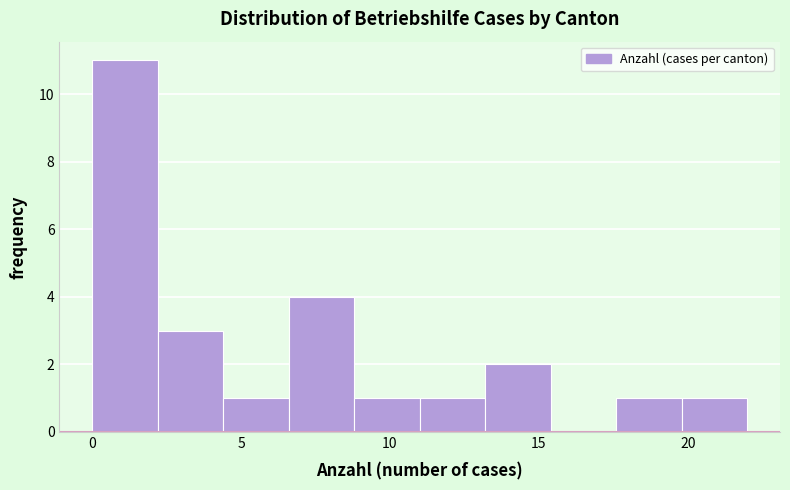

Reading left to right, transcribe this chart: for each bar, give the range it covers on the x-axis and its height. Neither the bar edges nor the heights are printed on the chart, so give them approximately, as read against the axes.

0.0 to 2.2: 11
2.2 to 4.4: 3
4.4 to 6.6: 1
6.6 to 8.8: 4
8.8 to 11.0: 1
11.0 to 13.2: 1
13.2 to 15.4: 2
15.4 to 17.6: 0
17.6 to 19.8: 1
19.8 to 22.0: 1